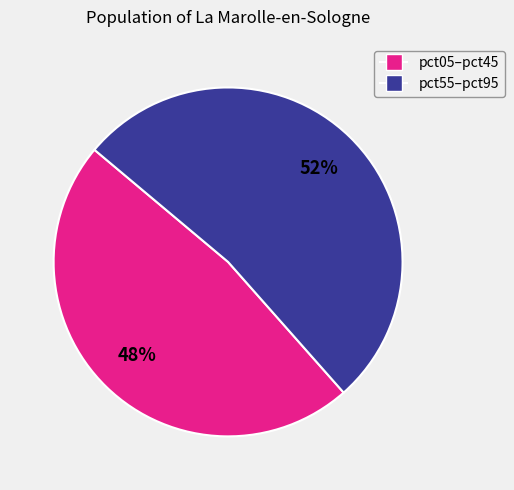

Is there a majority slice in this chart?

Yes